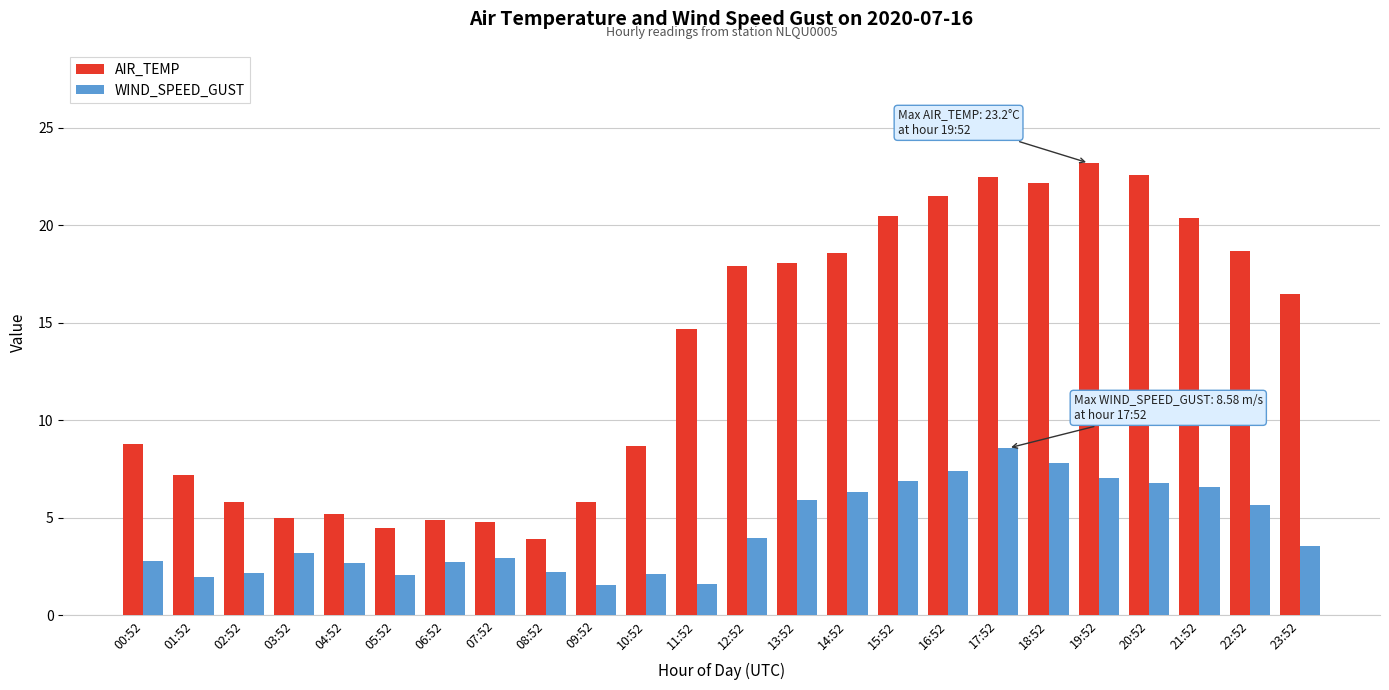

What is the average value of the AIR_TEMP series?

13.4